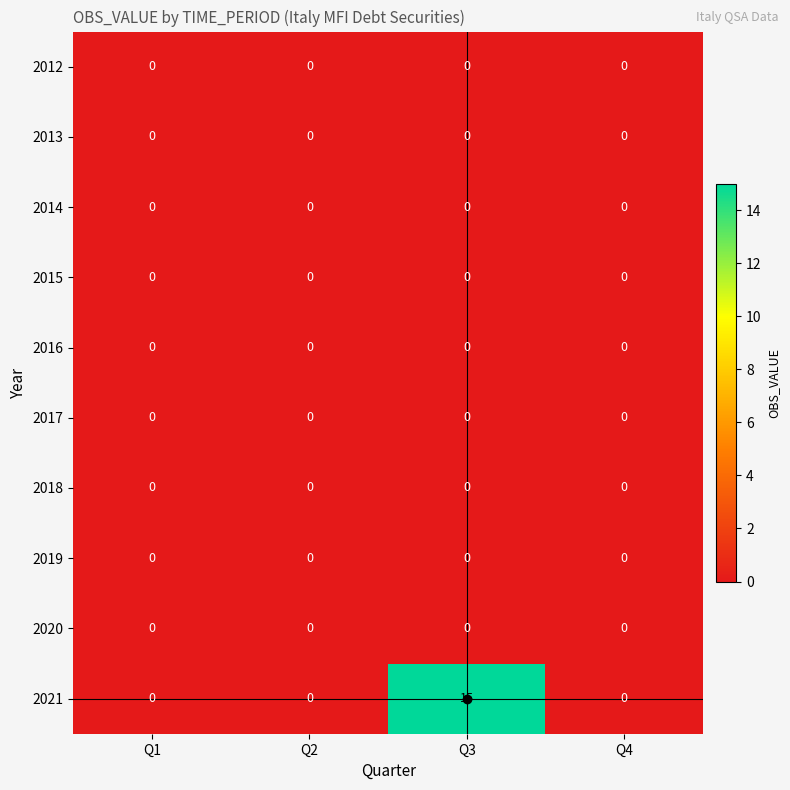

At which category is the sum across all series the highest?

Q3